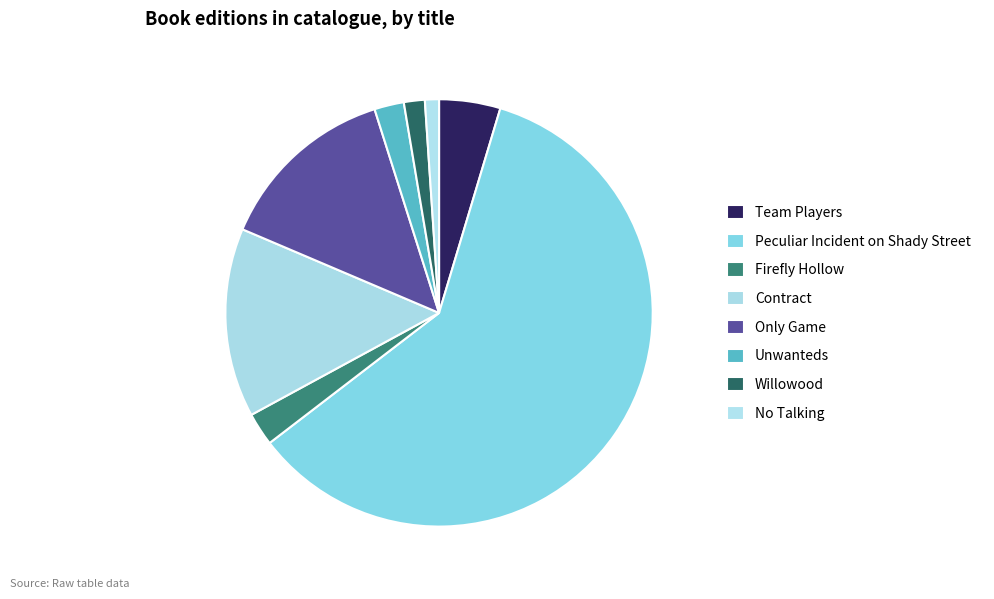

What is the ratio of the value at Only Game to the value at Contract?

1.0